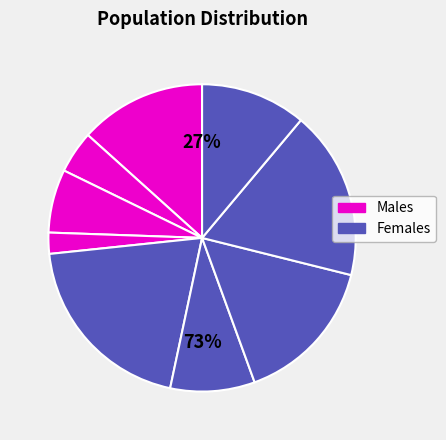

Is 8 the majority of the pie?

No